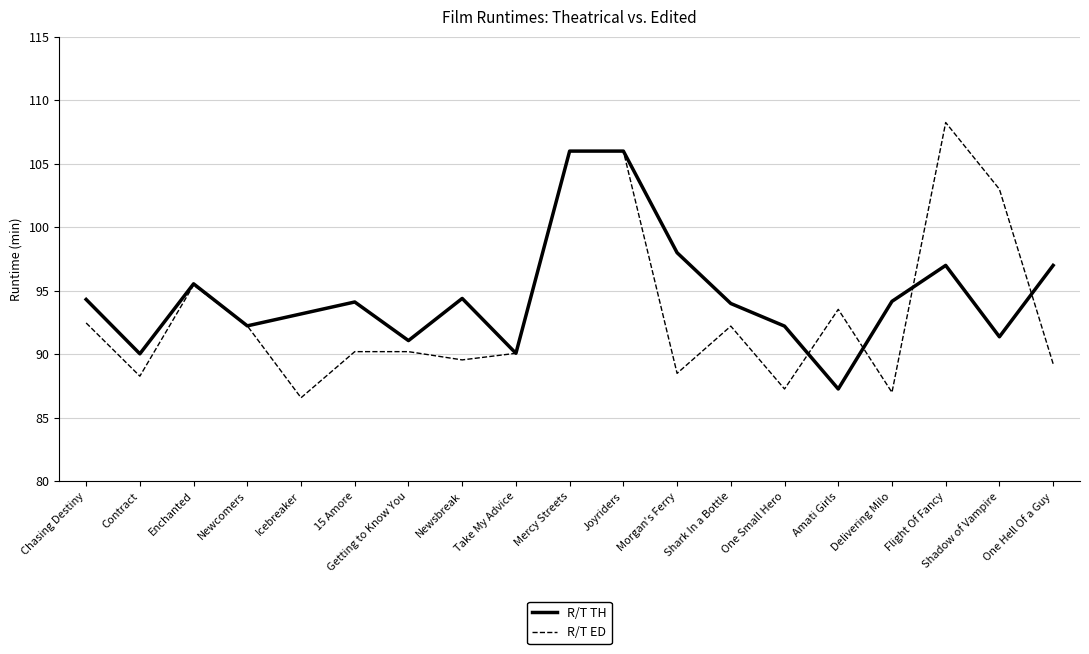

What position from the left is Amati Girls?

15